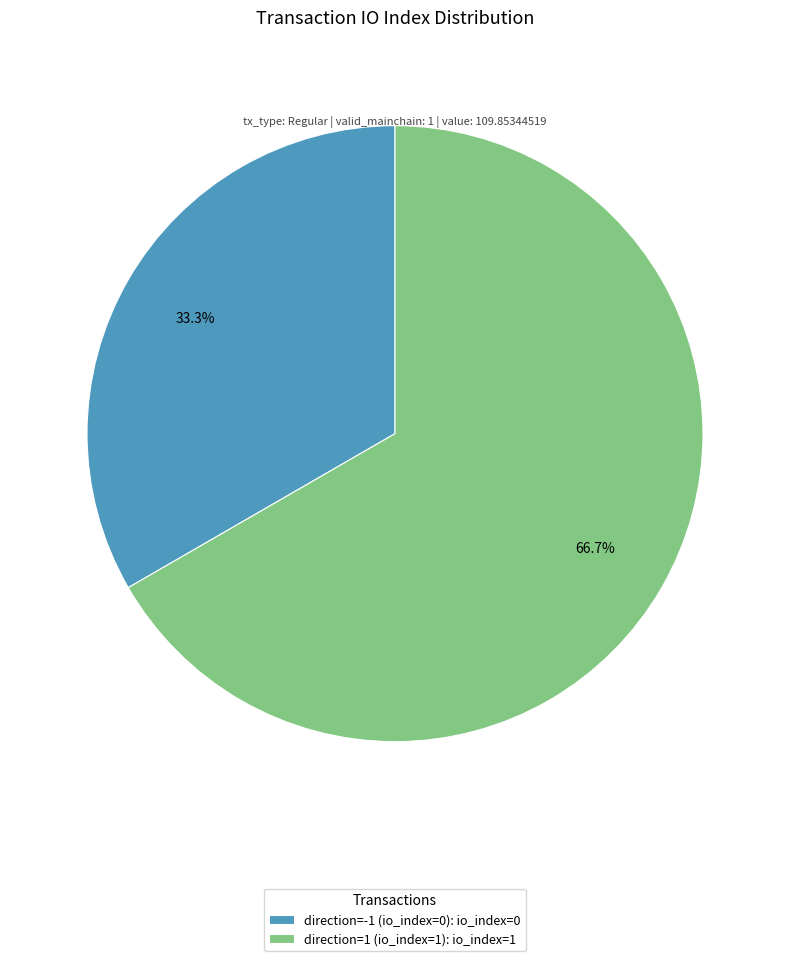

Does direction=-1 (io_index=0) represent more than half of the total?

No